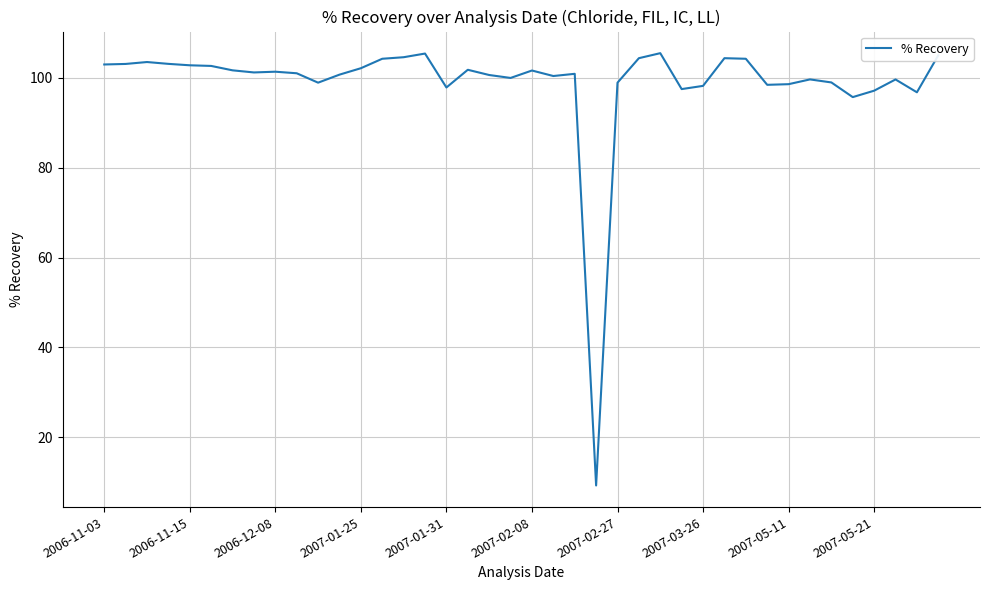

What is the average value?

98.9